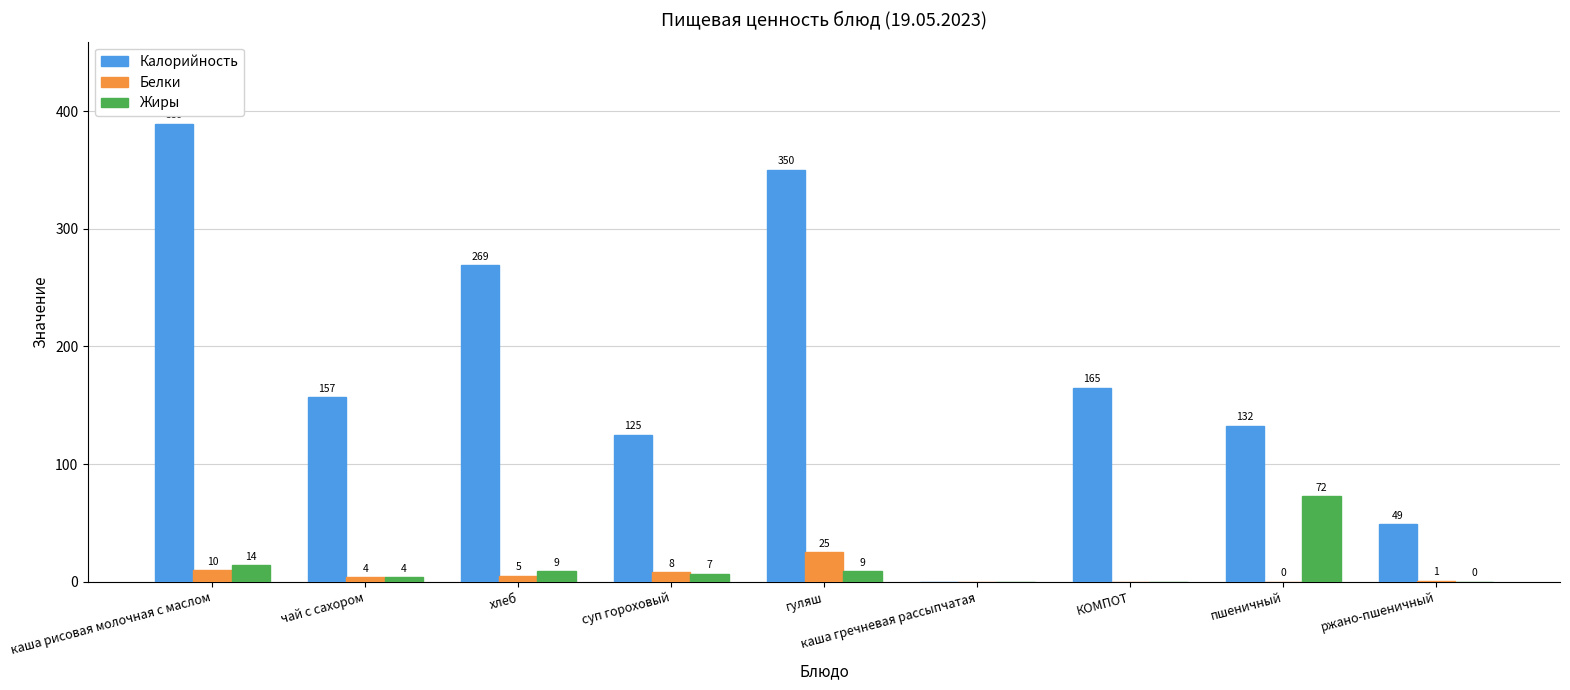

How many data points does each series have?

9